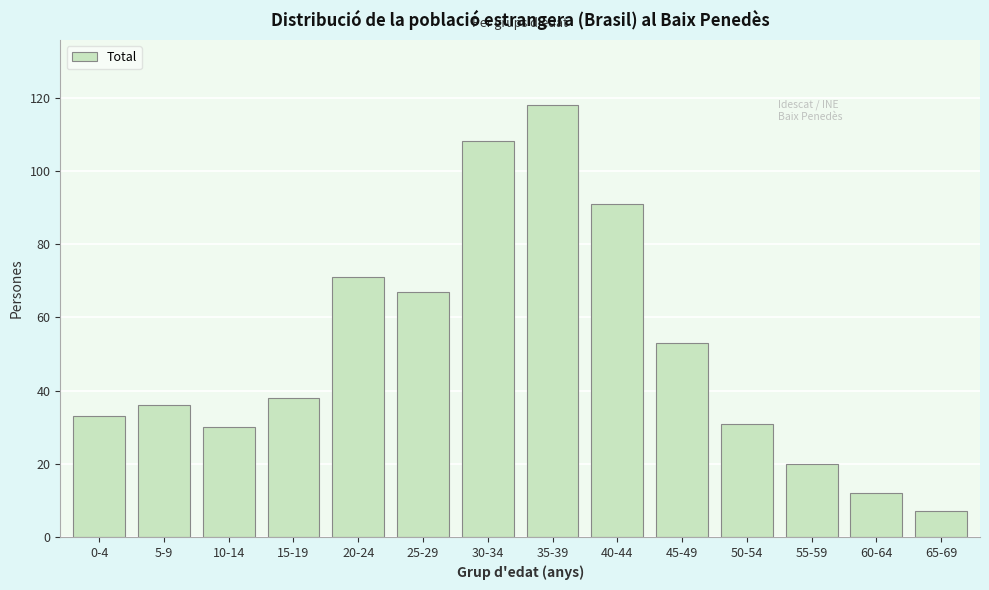

Reading left to right, extract all data points from this chart.

0-4=33	5-9=36	10-14=30	15-19=38	20-24=71	25-29=67	30-34=108	35-39=118	40-44=91	45-49=53	50-54=31	55-59=20	60-64=12	65-69=7